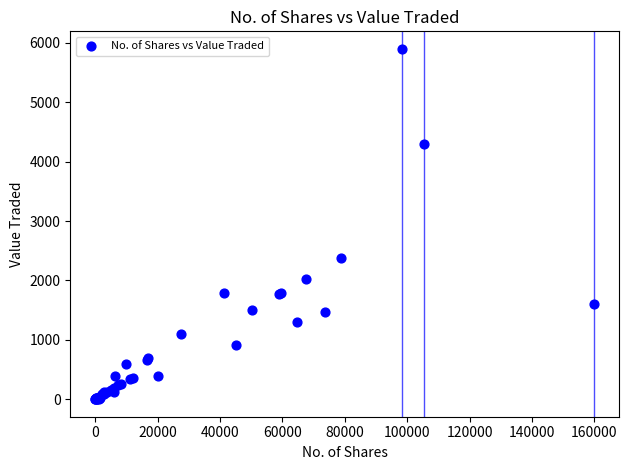

What Y value in the scatter plot is closest to 2950?

2374